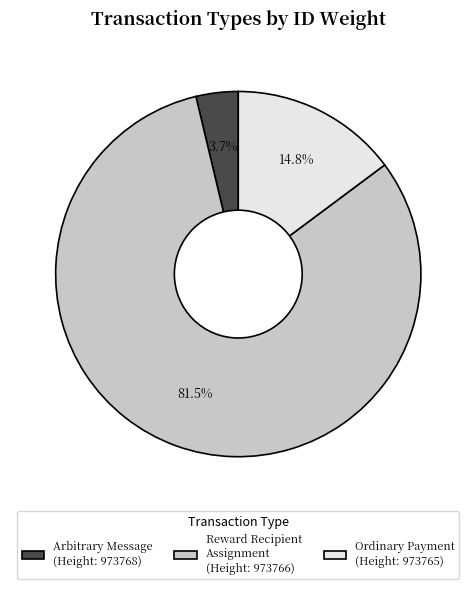

Do Arbitrary Message (Height: 973768) and Reward Recipient Assignment (Height: 973766) together represent more than half of the pie?

Yes